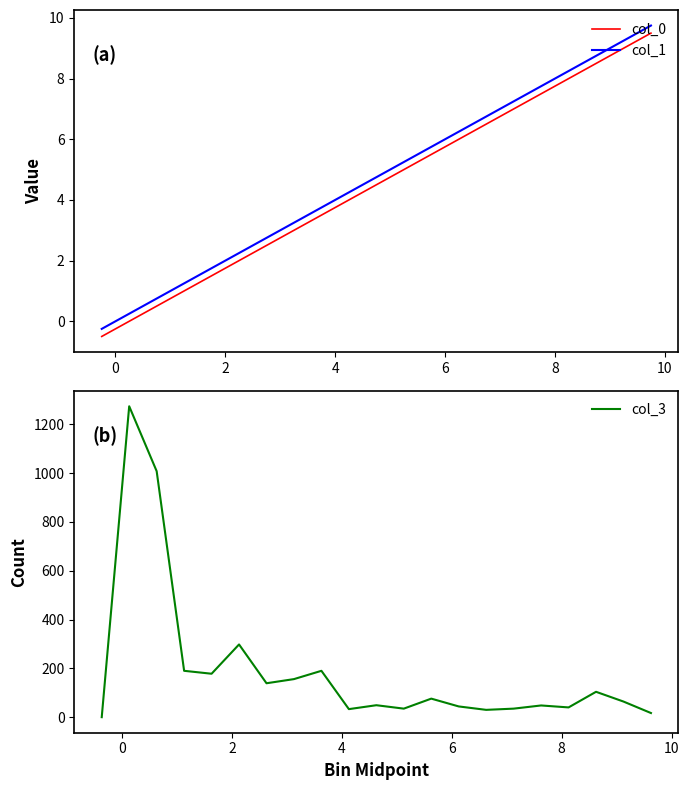

What are all the series names shown in the legend?

col_0, col_1, col_3